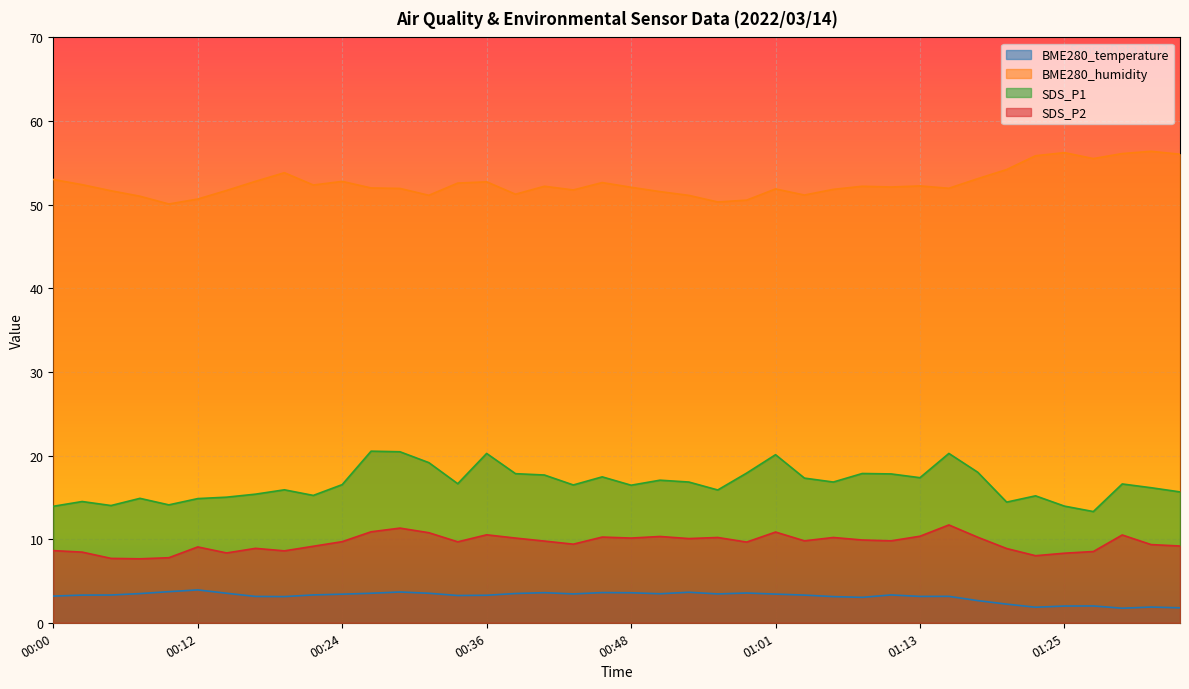

Which label corresponds to the smallest value in the chart?

01:30